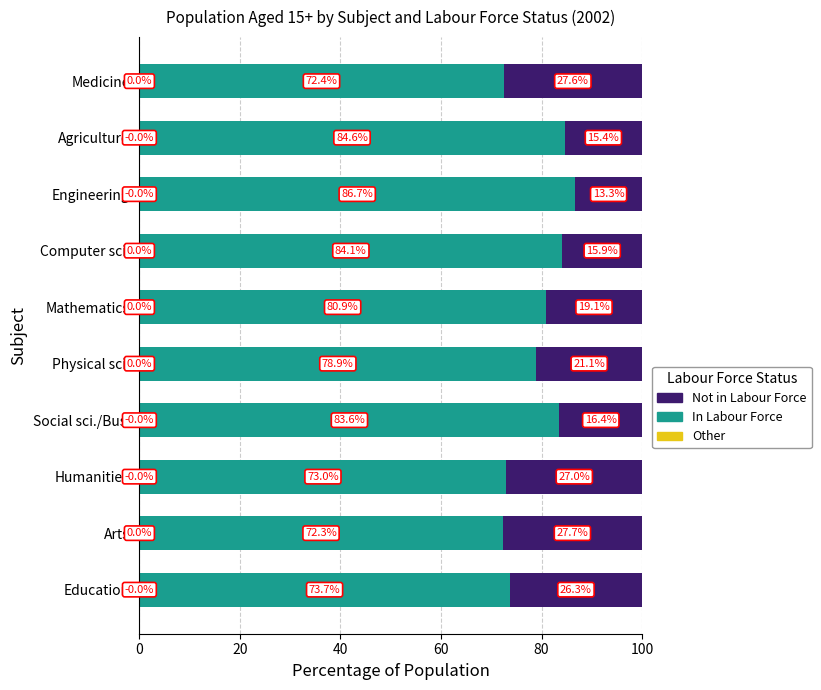

List the series in order of their peak value, highest first.

In Labour Force, Not in Labour Force, Other